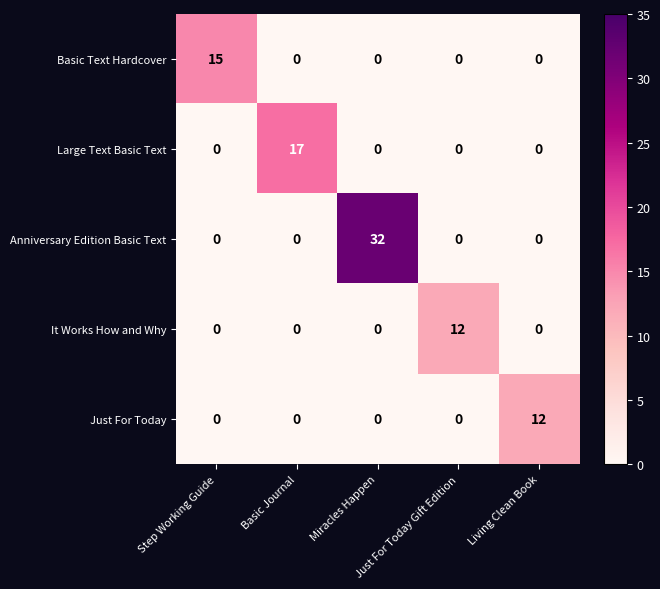

What is the total value across all series at Living Clean Book?

12